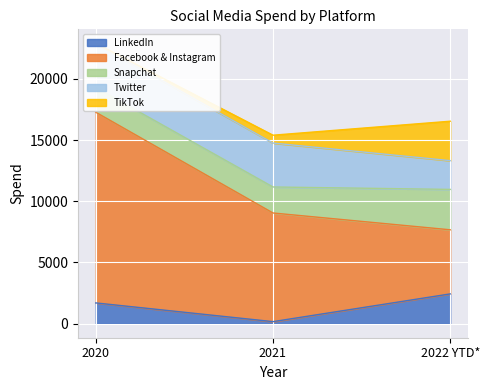

Reading left to right, what are all the values shown in this chart?

LinkedIn: 2020=1697.8	2021=169.0	2022 YTD*=2434.4
Facebook & Instagram: 2020=15571.6	2021=8872.4	2022 YTD*=5234.0
Snapchat: 2020=2016.0	2021=2123.6	2022 YTD*=3299.0
Twitter: 2020=3608.3	2021=3584.8	2022 YTD*=2347.4
TikTok: 2020=0.0	2021=643.8	2022 YTD*=3220.2